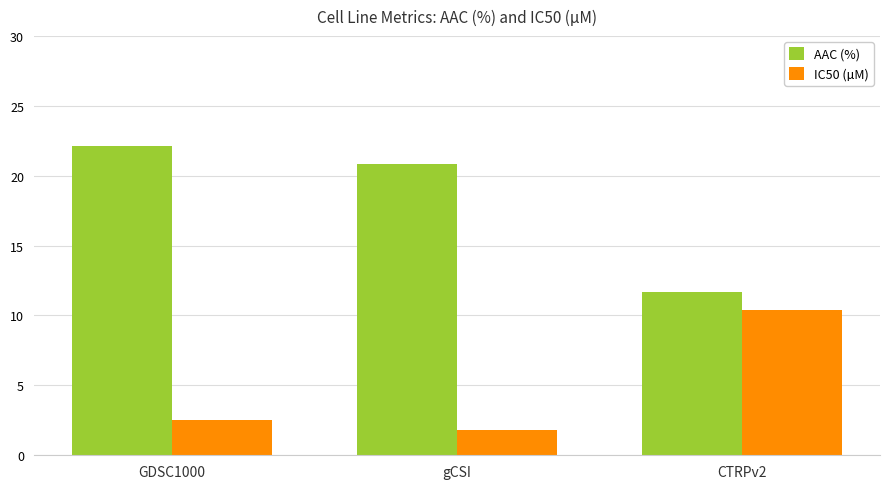

How many groups of bars are there?

3